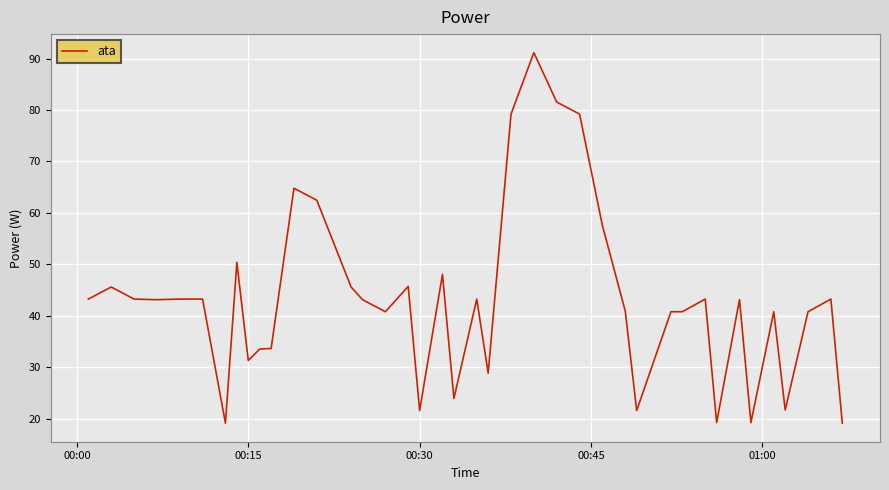

What is the smallest value displayed?

19.1